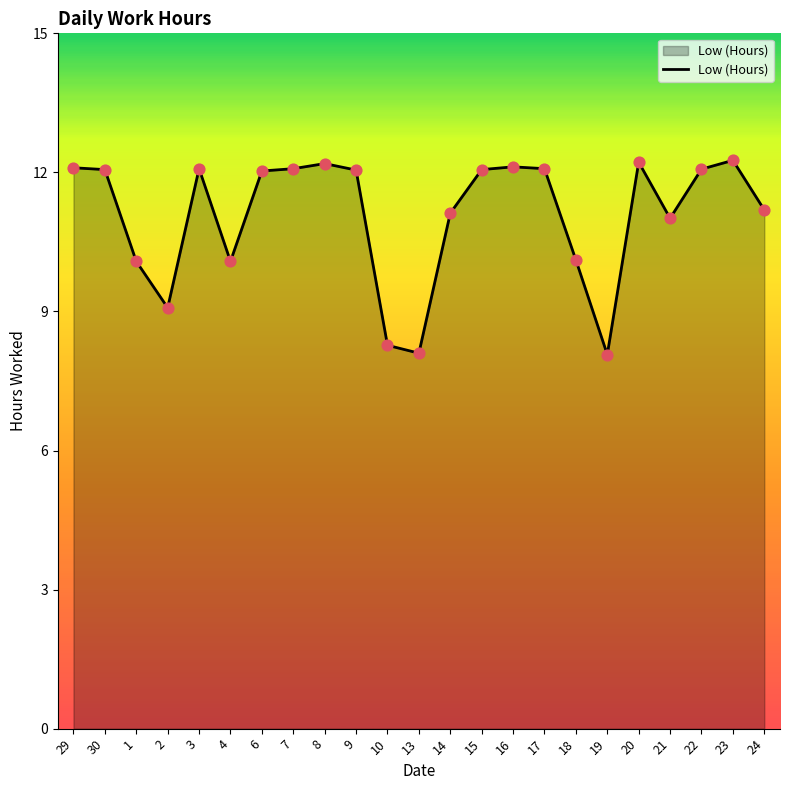

What is the ratio of the value at 29 to the value at 17?

1.0